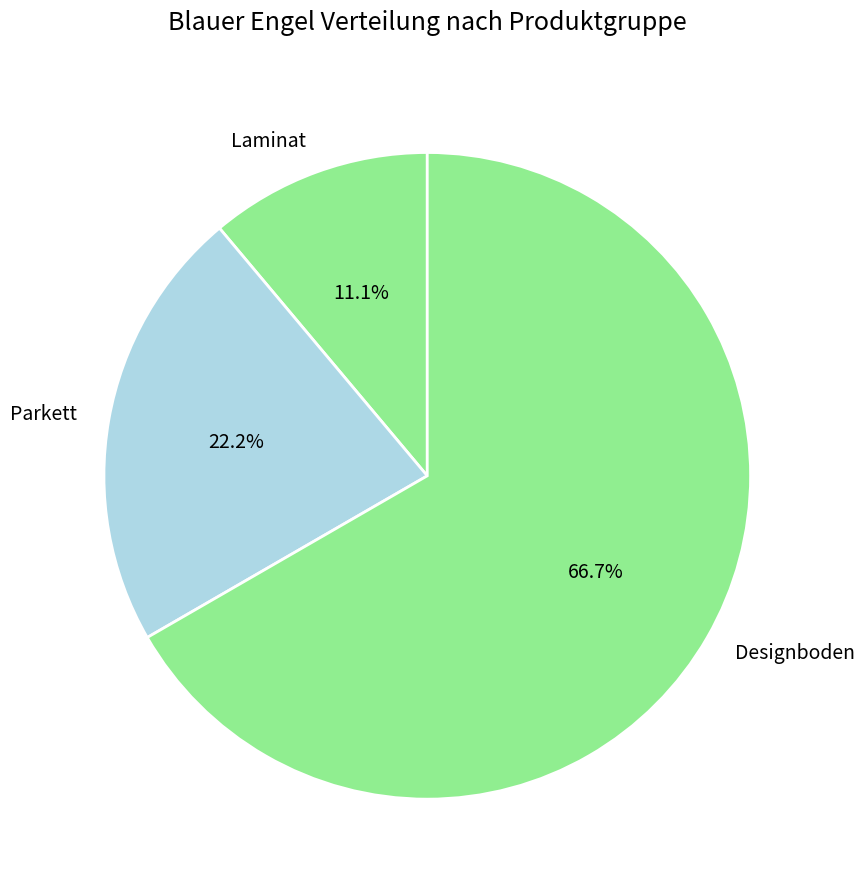

Rank the categories by value from highest to lowest.

Designboden, Parkett, Laminat